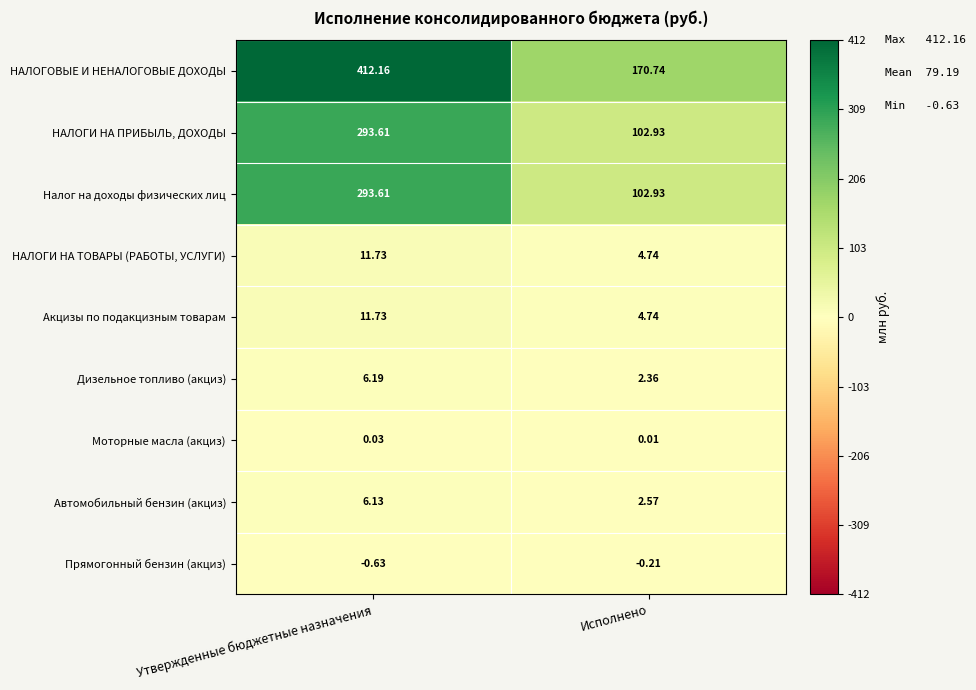

Between Утвержденные бюджетные назначения and Исполнено, which series saw the biggest shift?

НАЛОГОВЫЕ И НЕНАЛОГОВЫЕ ДОХОДЫ